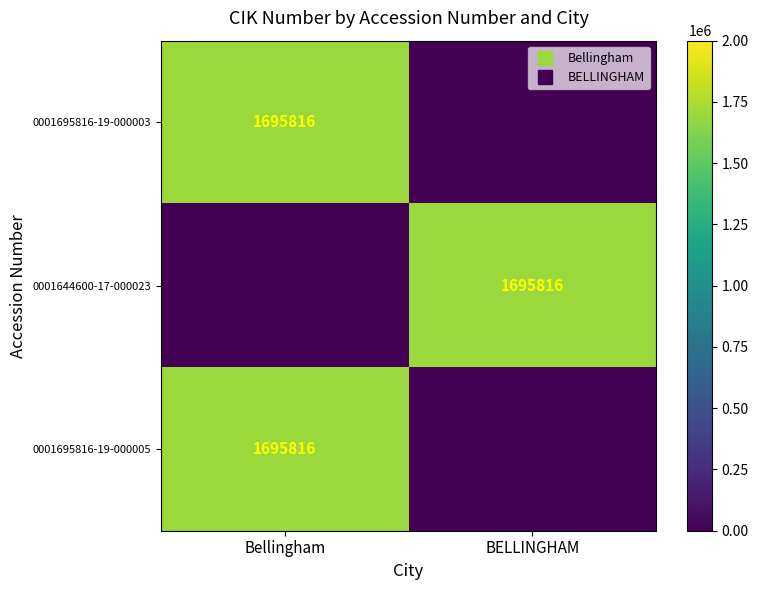

What is the difference between the maximum and minimum values in the 0001695816-19-000005 series?

1695816